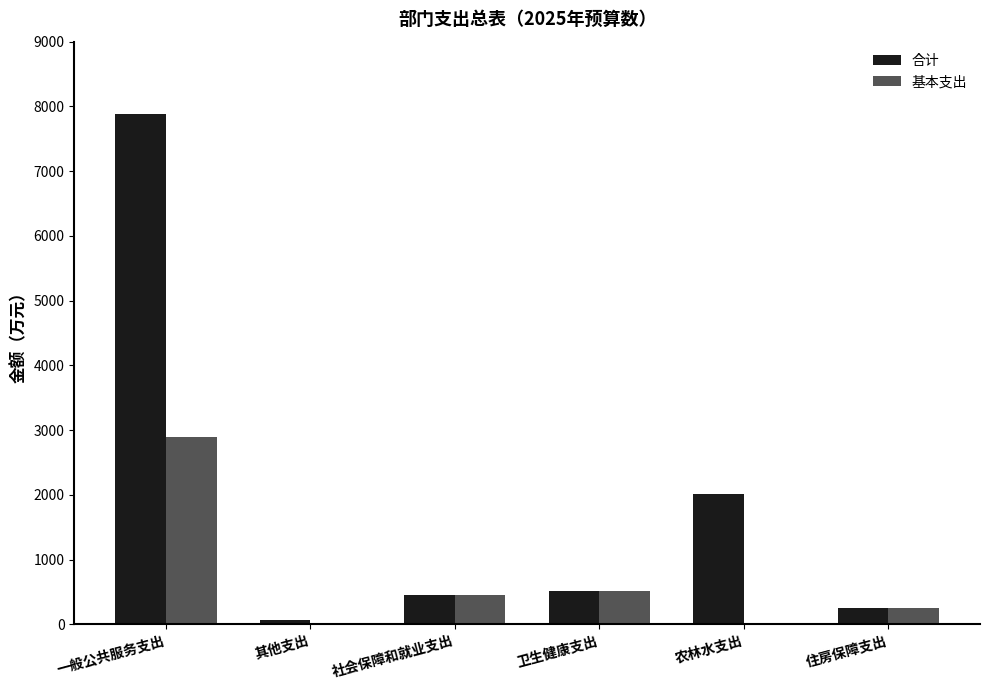

What is the sum of the 合计 values at 住房保障支出 and 一般公共服务支出?

8142.5